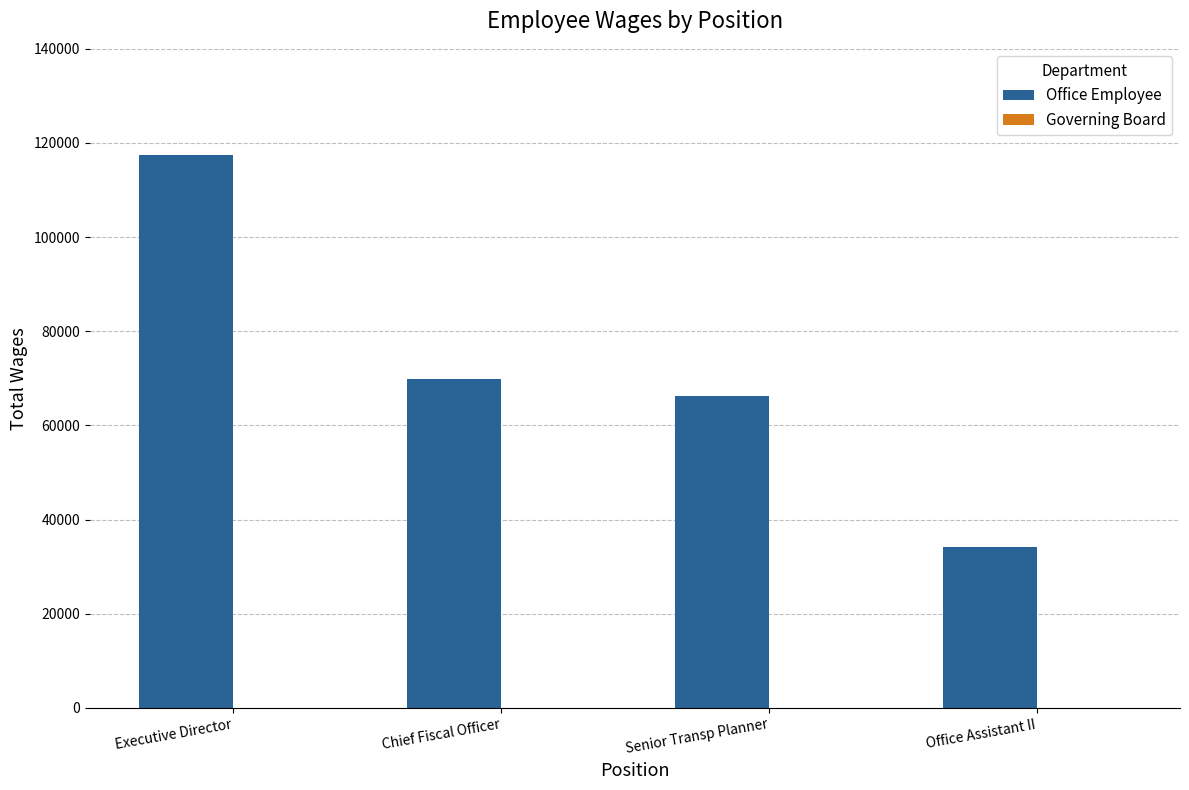

The value at Office Assistant II is 34096. True or false?

True